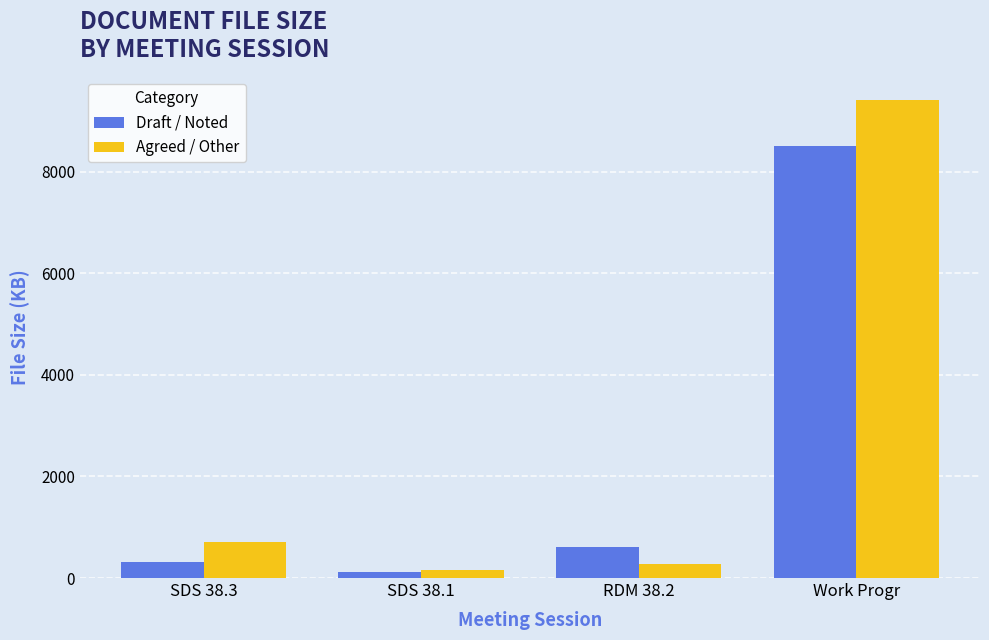

What is the spread (max minus min) of values at Work Progr?

896